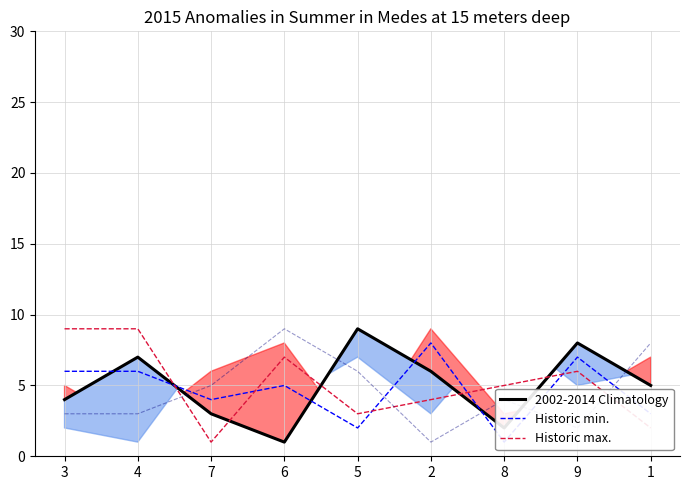

The value of col_7 at 8 is 4. True or false?

True